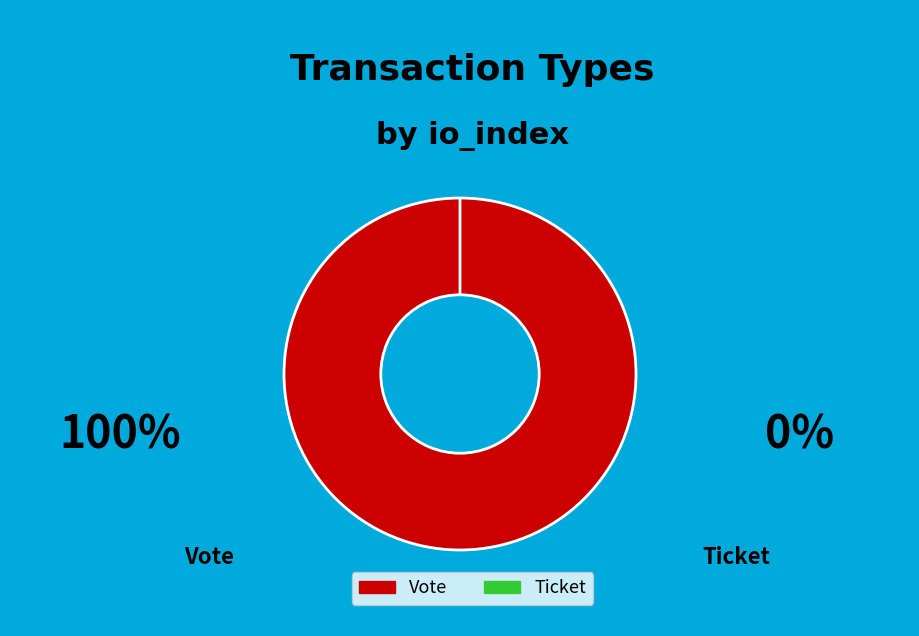

How many segments does this pie chart have?

2